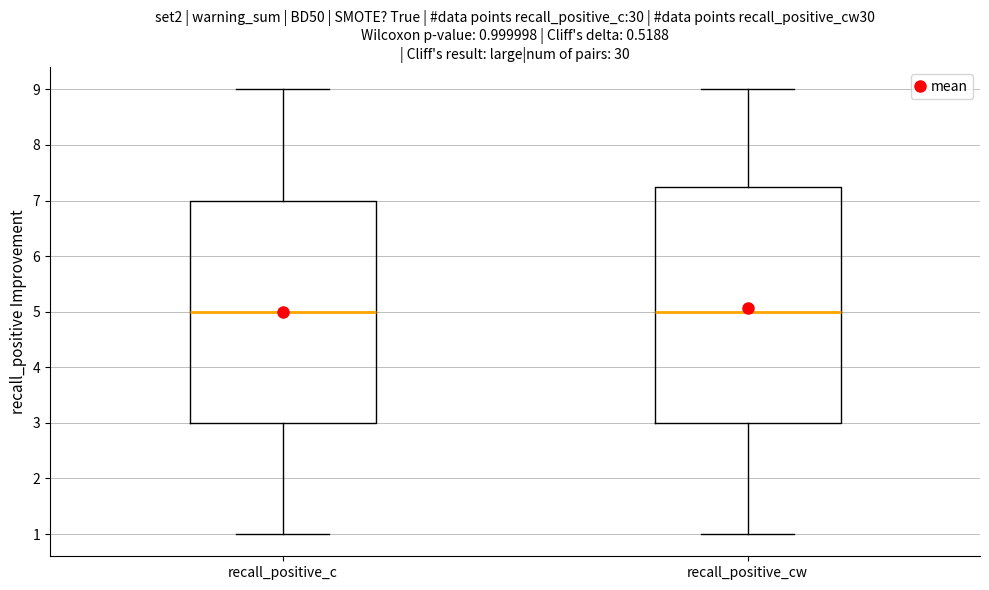

Which box is the tallest, from its lower edge to its upper edge?

recall_positive_cw